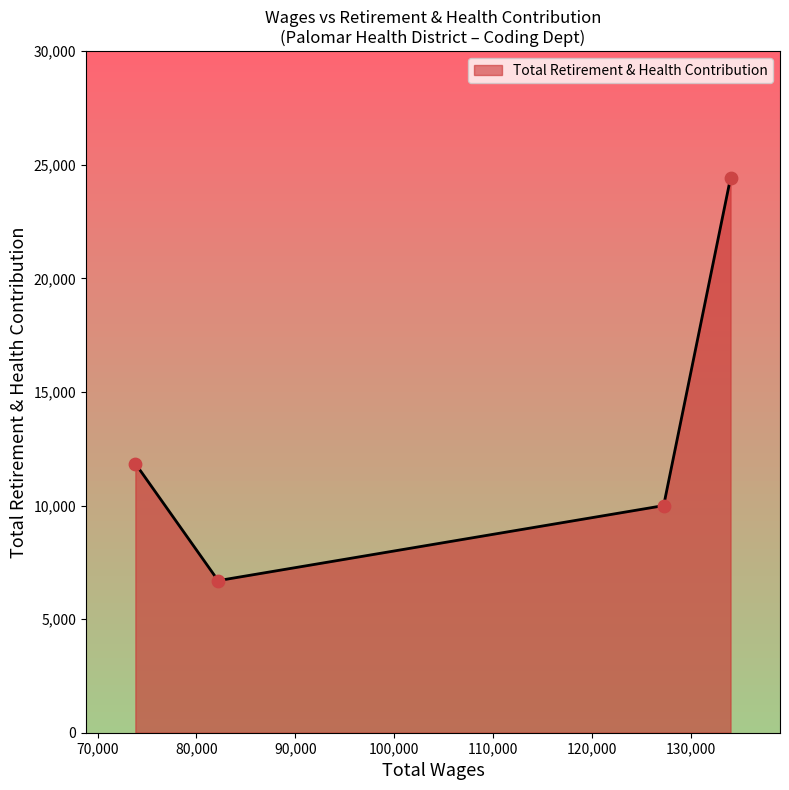

What is the greatest value displayed?

24423